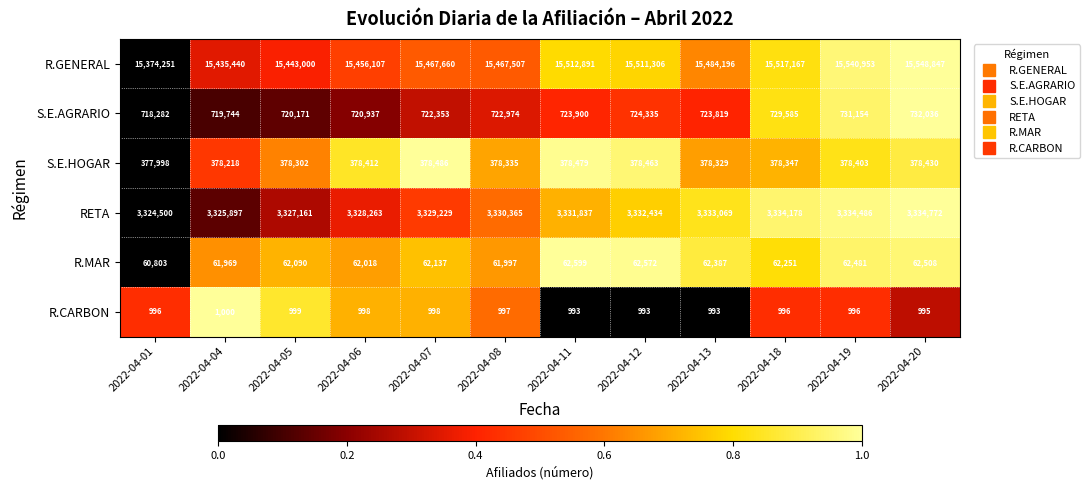

What is the minimum value shown in the chart?

993